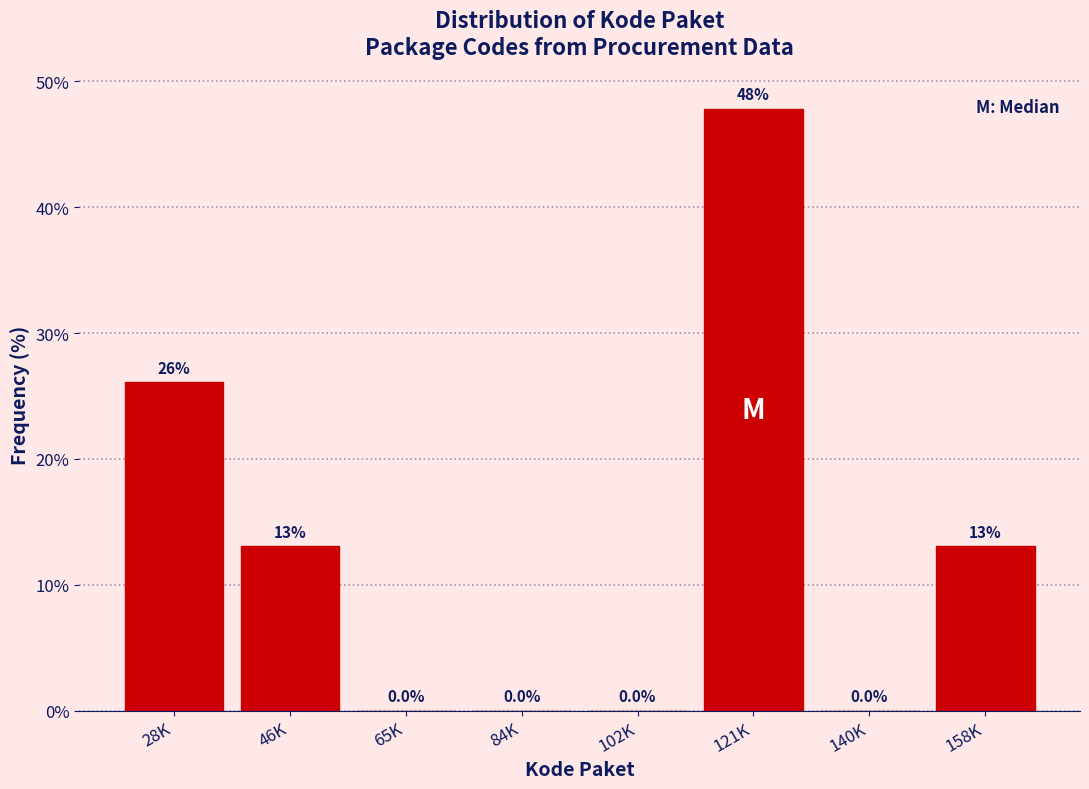

Reading left to right, extract all data points from this chart.

28K=26.1	46K=13.0	65K=0.0	84K=0.0	102K=0.0	121K=47.8	140K=0.0	158K=13.0